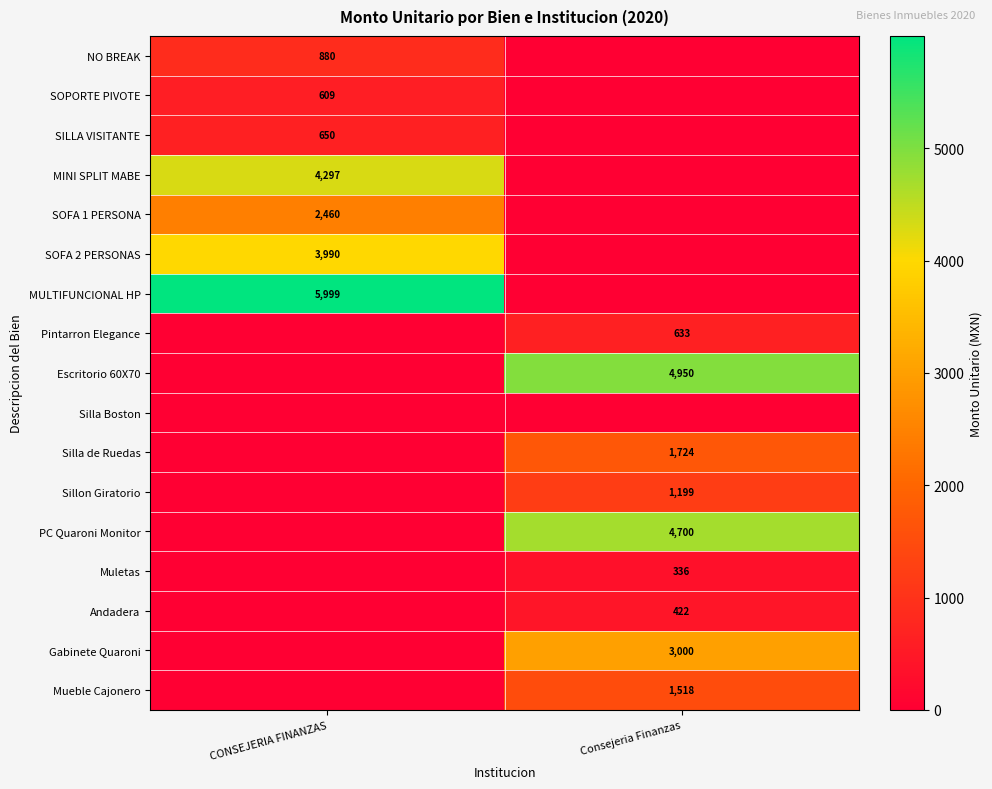

True or false: SILLA VISITANTE has a value of 650 at CONSEJERIA FINANZAS.

True